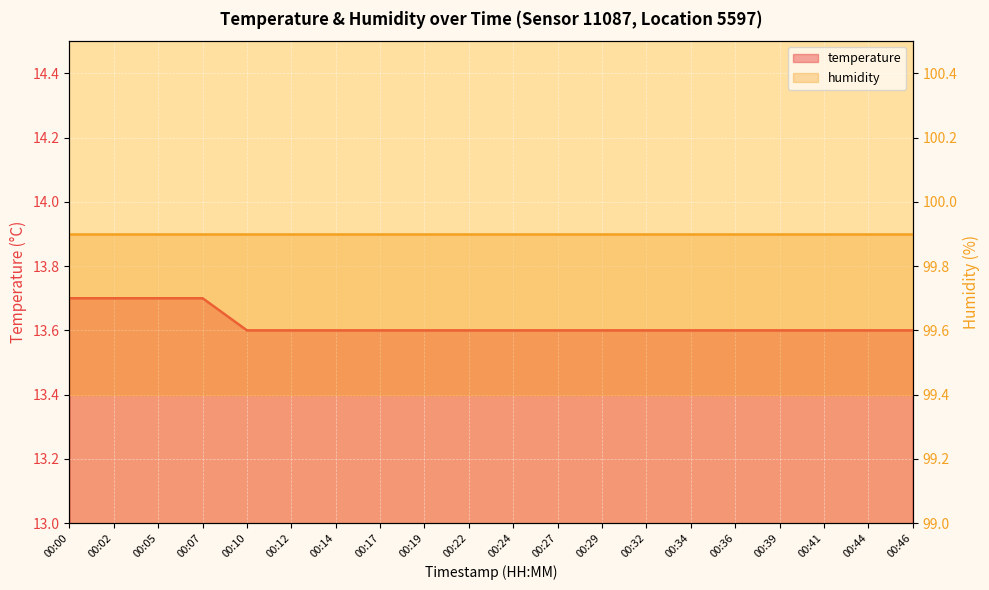

Count the values in the range 13 to 14.

20